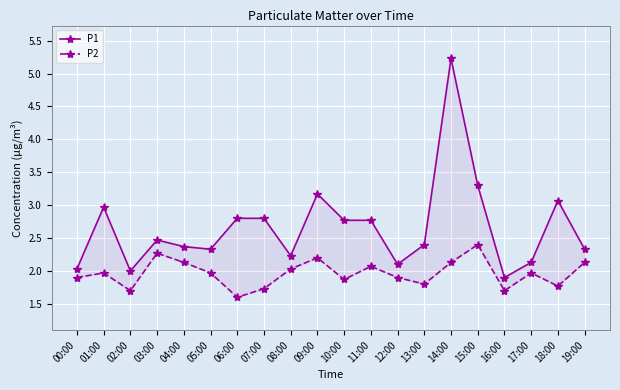

How many lines are shown in the chart?

2